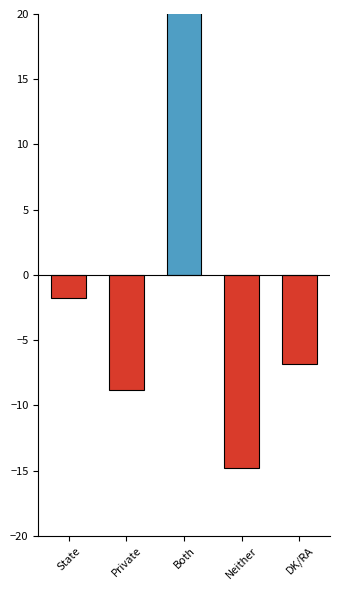

Reading left to right, list all the values displayed in this chart.

State=-1.8	Private=-8.8	Both=32.2	Neither=-14.8	DK/RA=-6.8